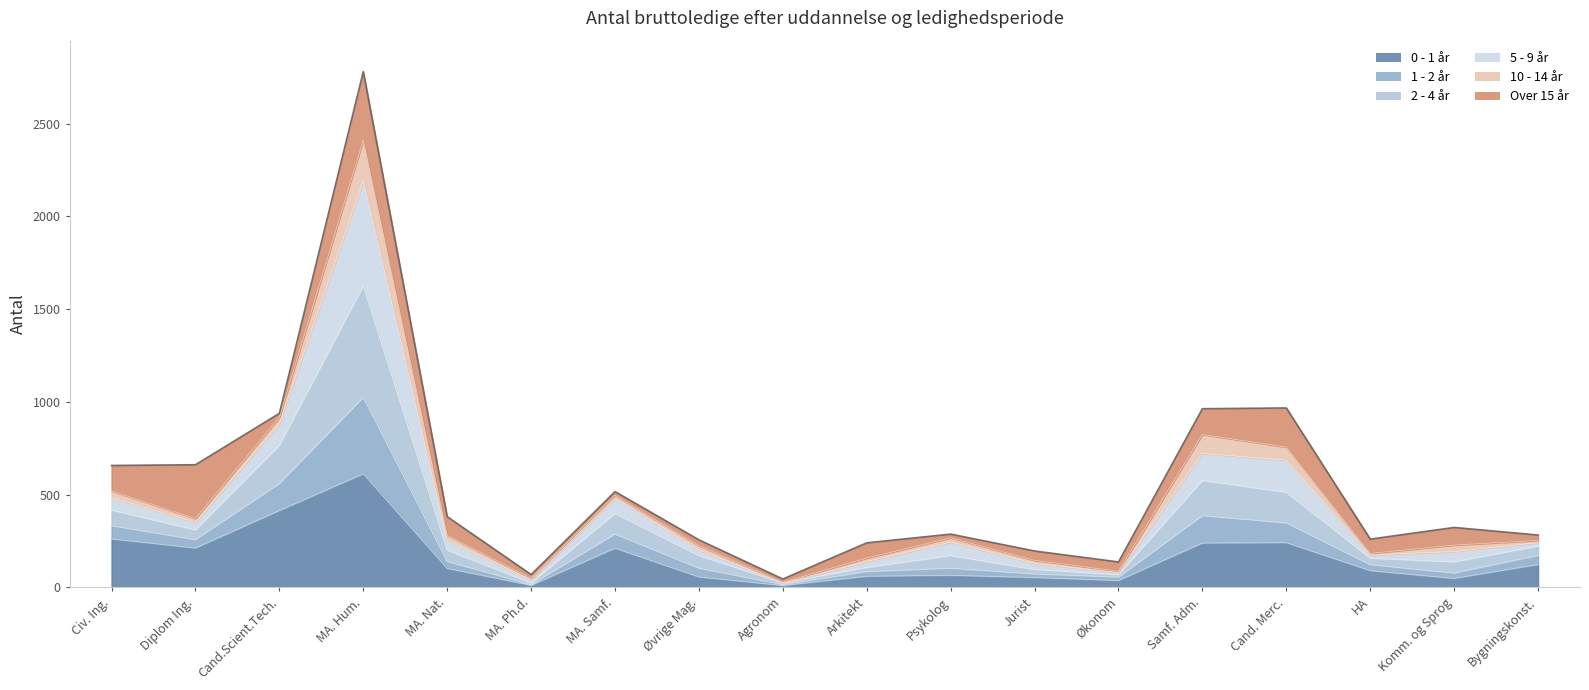

Count the number of categories in the chart.

18